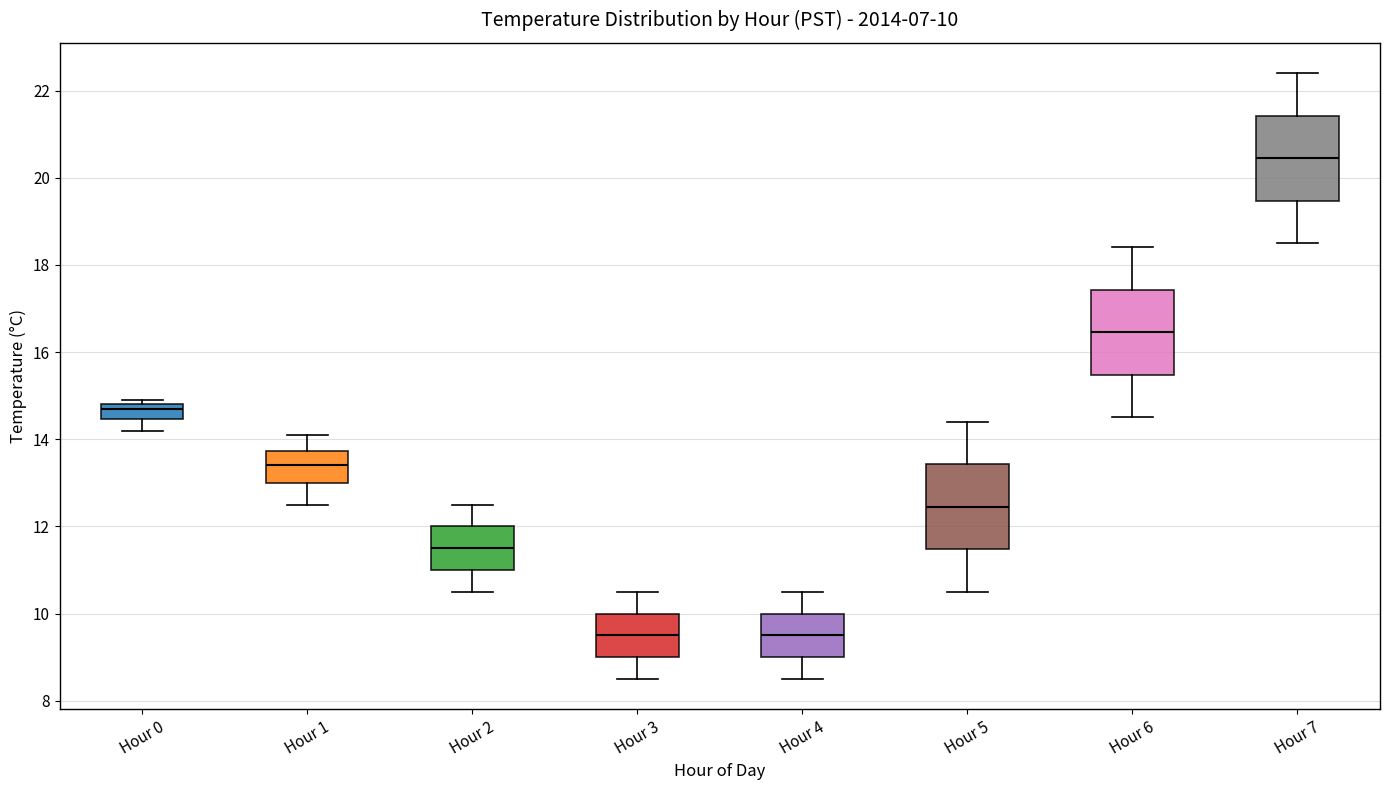

Which box has the highest median line?

Hour 7